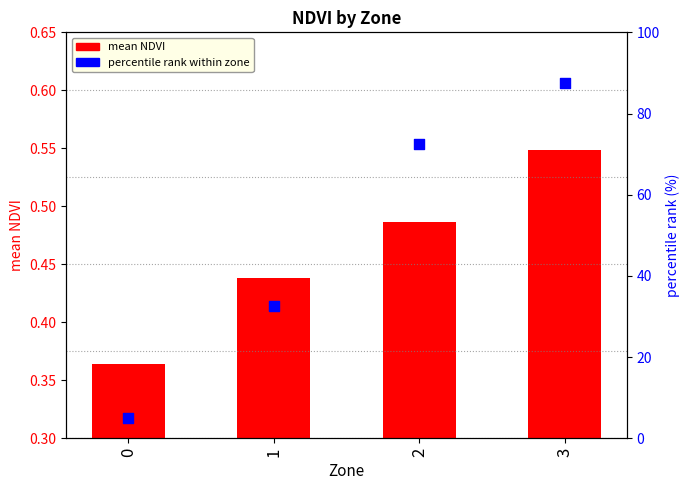

Which series has the largest Y range (max minus min)?

percentile rank within zone